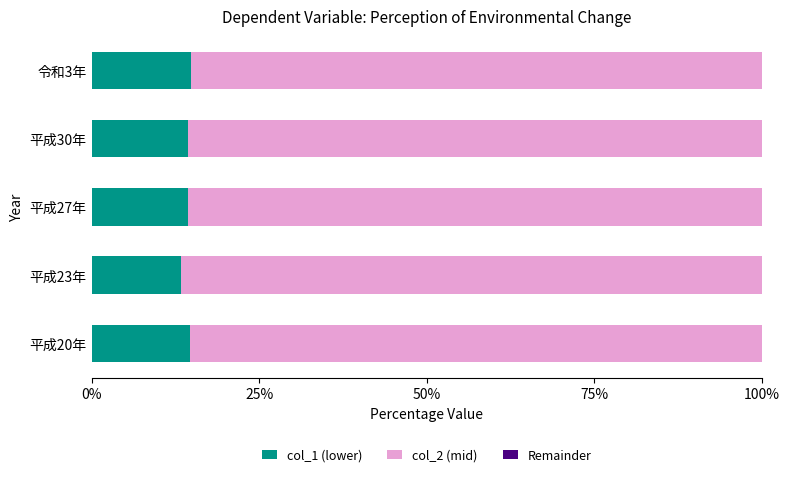

What is the total value across all series at 令和3年?

100.0